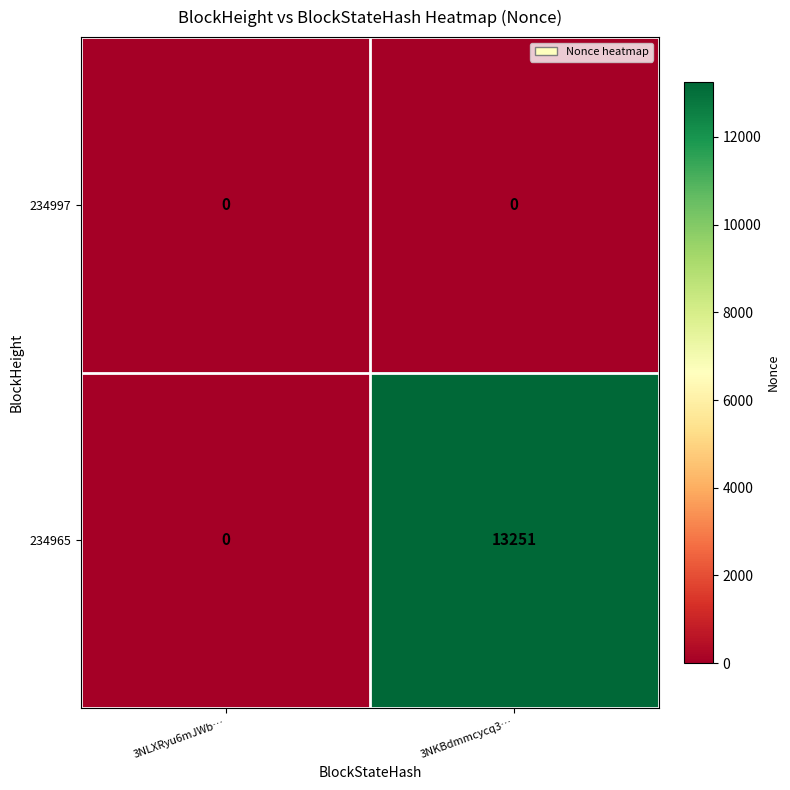

Reading left to right, list all the values displayed in this chart.

234997: 0	0
234965: 0	13251